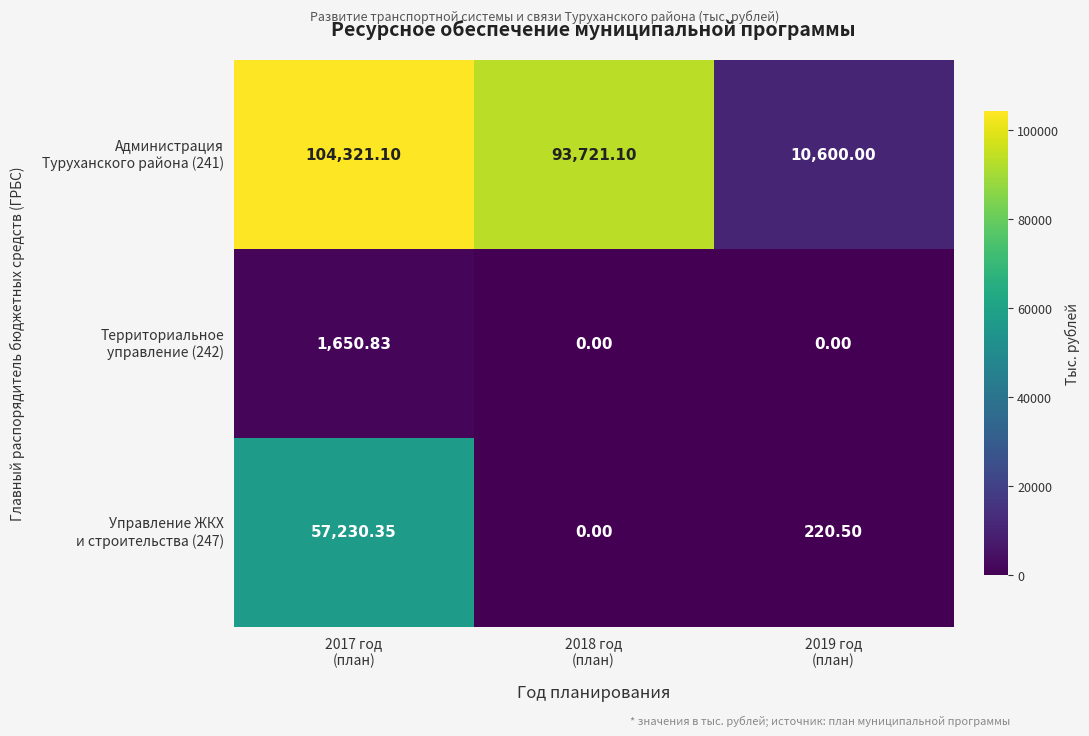

Rank the series at 2017 год (план) from lowest to highest value.

Территориальное управление (242), Управление ЖКХ и строительства (247), Администрация Туруханского района (241)